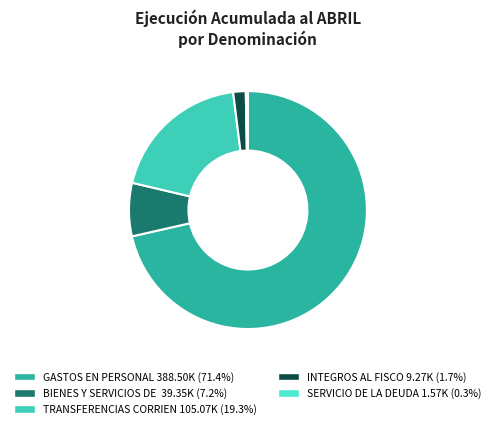

Which category has the biggest portion of the pie?

GASTOS EN PERSONAL